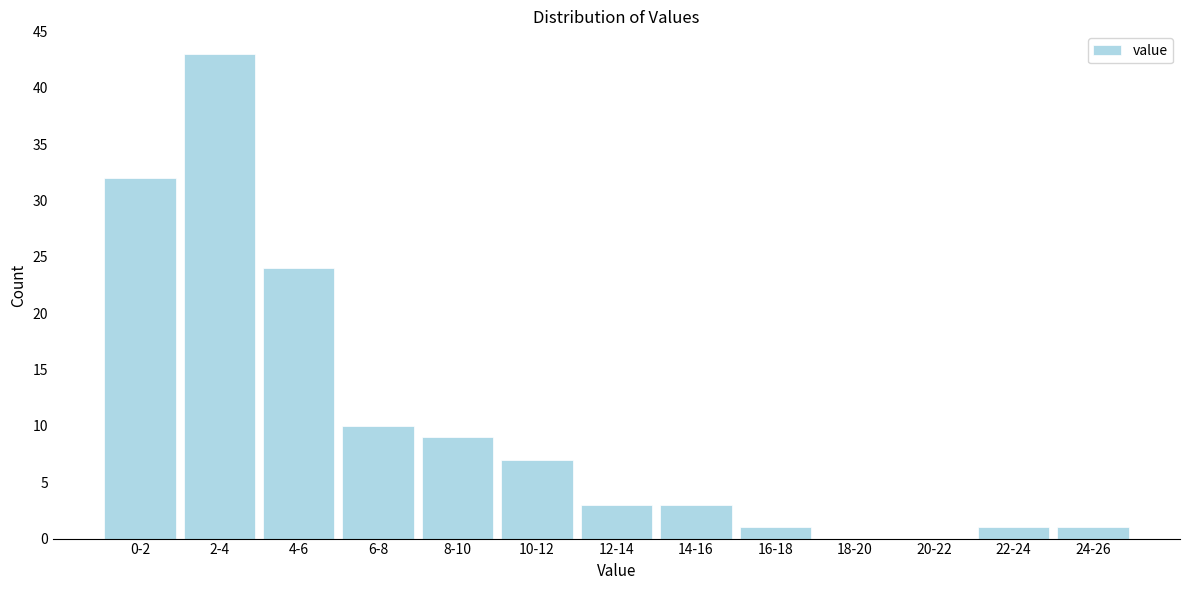

Reading left to right, extract all data points from this chart.

0-2=32	2-4=43	4-6=24	6-8=10	8-10=9	10-12=7	12-14=3	14-16=3	16-18=1	18-20=0	20-22=0	22-24=1	24-26=1